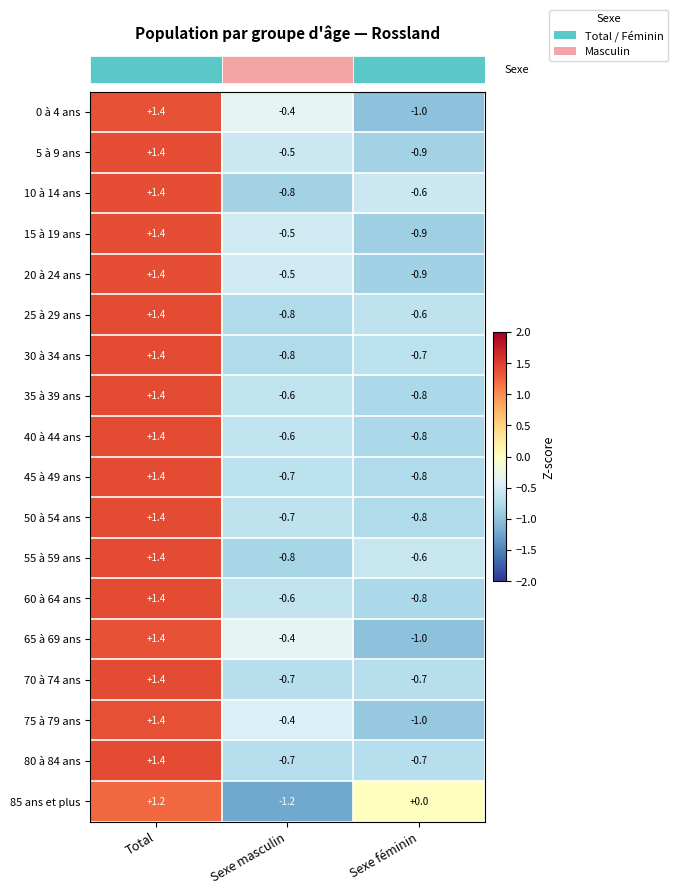

How many series are shown in this chart?

18